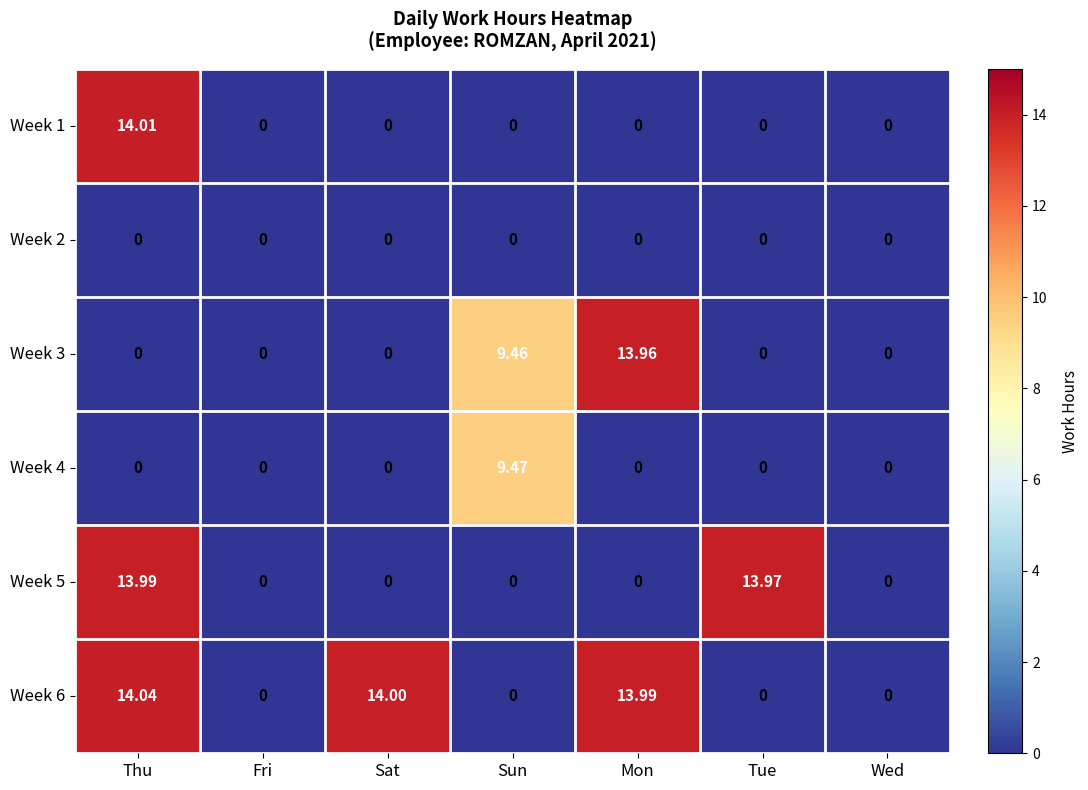

At which label is Week 3 closest to 6?

Sun